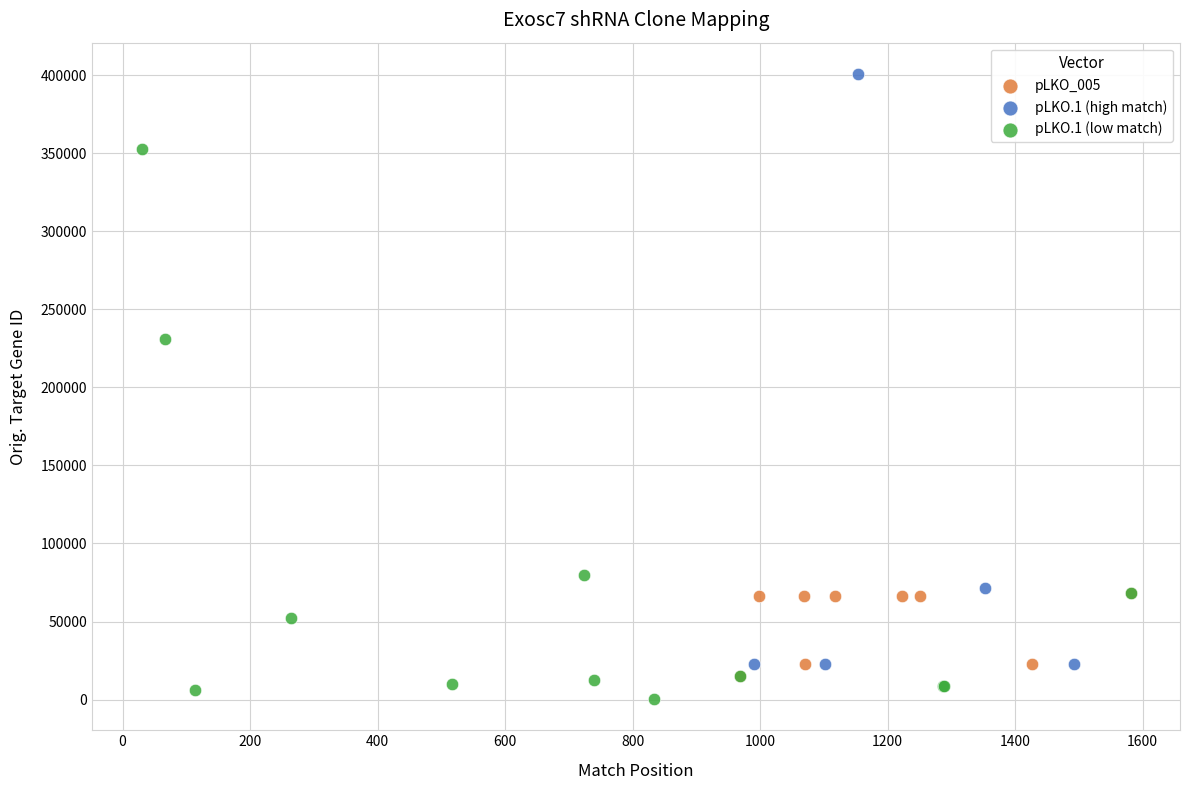

Which series contains the highest Y value?

pLKO.1 (high match)